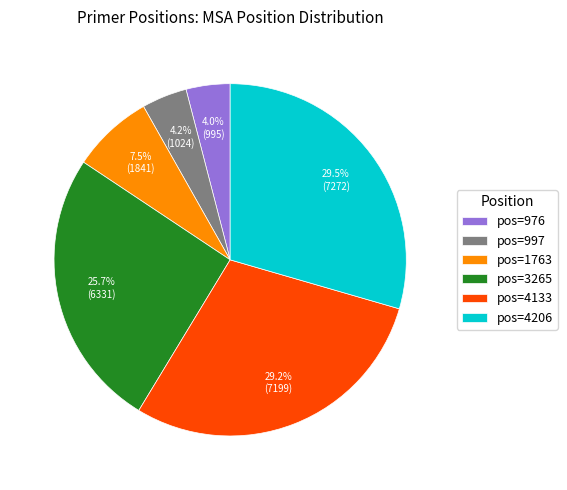

Between pos=997 and pos=4206, which is larger?

pos=4206